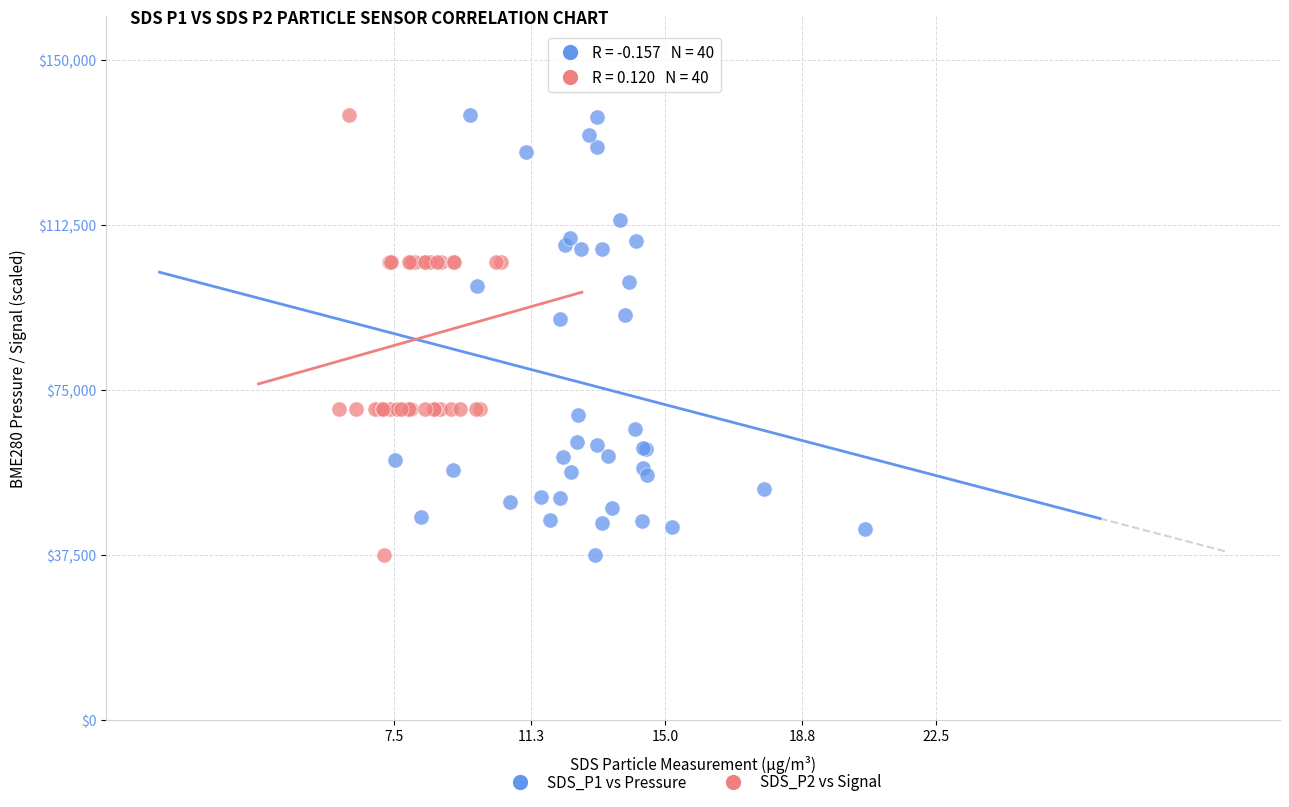

What are all the series names shown in the legend?

SDS_P1 vs Pressure, SDS_P2 vs Signal